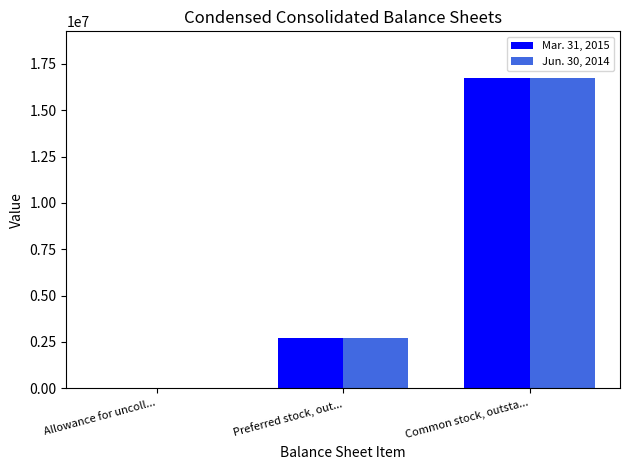

Where is Jun. 30, 2014 nearest to the value 8378779?

Preferred stock, out...